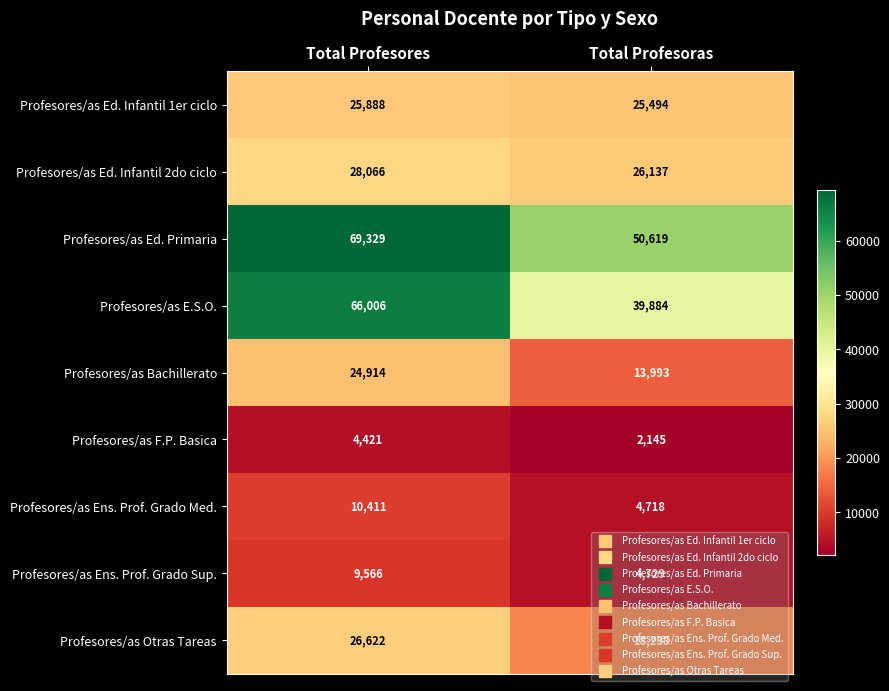

The value of Profesores/as Ed. Primaria at Total Profesoras is 50619. True or false?

True